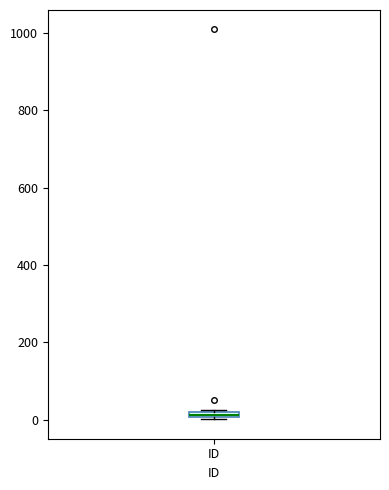

Where is the upper edge of the box for ID on the y-axis? The values are not printed on the chart, so give them approximately, as read against the axis.

20